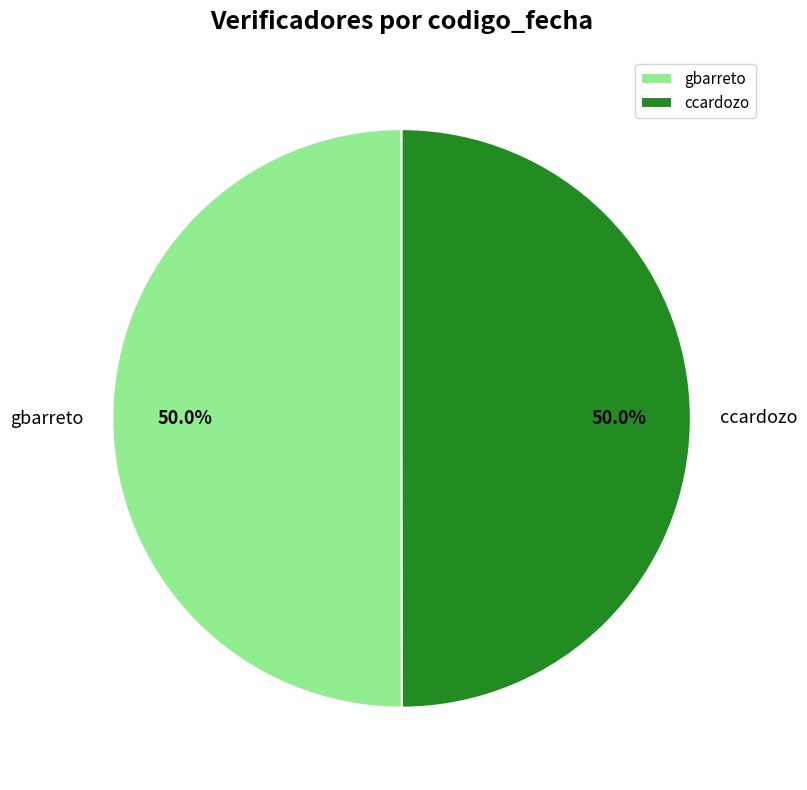

How many segments does this pie chart have?

2